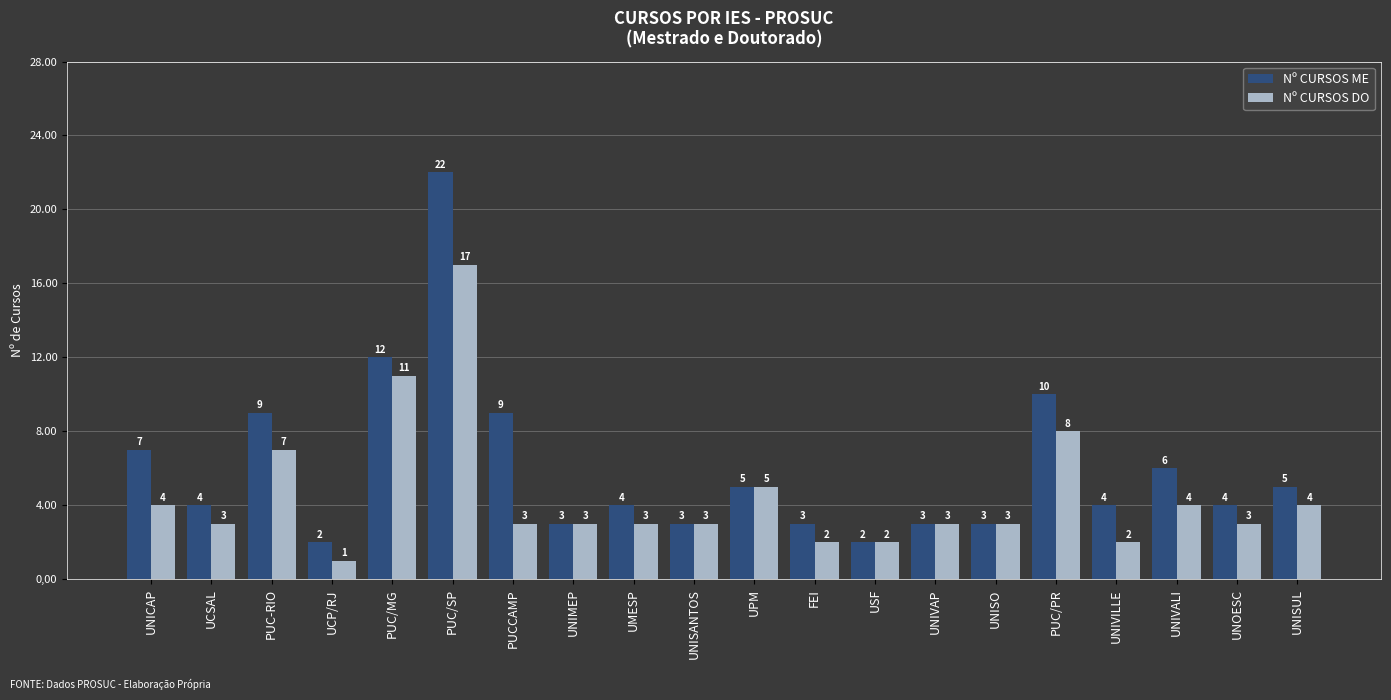

Reading right to left, list all the values displayed in this chart.

Nº CURSOS ME: UNISUL=5	UNOESC=4	UNIVALI=6	UNIVILLE=4	PUC/PR=10	UNISO=3	UNIVAP=3	USF=2	FEI=3	UPM=5	UNISANTOS=3	UMESP=4	UNIMEP=3	PUCCAMP=9	PUC/SP=22	PUC/MG=12	UCP/RJ=2	PUC-RIO=9	UCSAL=4	UNICAP=7
Nº CURSOS DO: UNISUL=4	UNOESC=3	UNIVALI=4	UNIVILLE=2	PUC/PR=8	UNISO=3	UNIVAP=3	USF=2	FEI=2	UPM=5	UNISANTOS=3	UMESP=3	UNIMEP=3	PUCCAMP=3	PUC/SP=17	PUC/MG=11	UCP/RJ=1	PUC-RIO=7	UCSAL=3	UNICAP=4